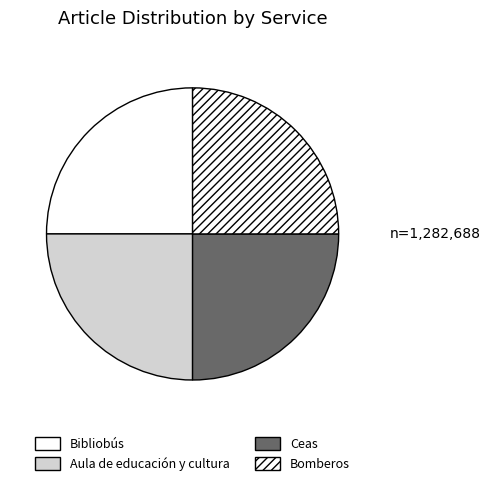

How many segments does this pie chart have?

4